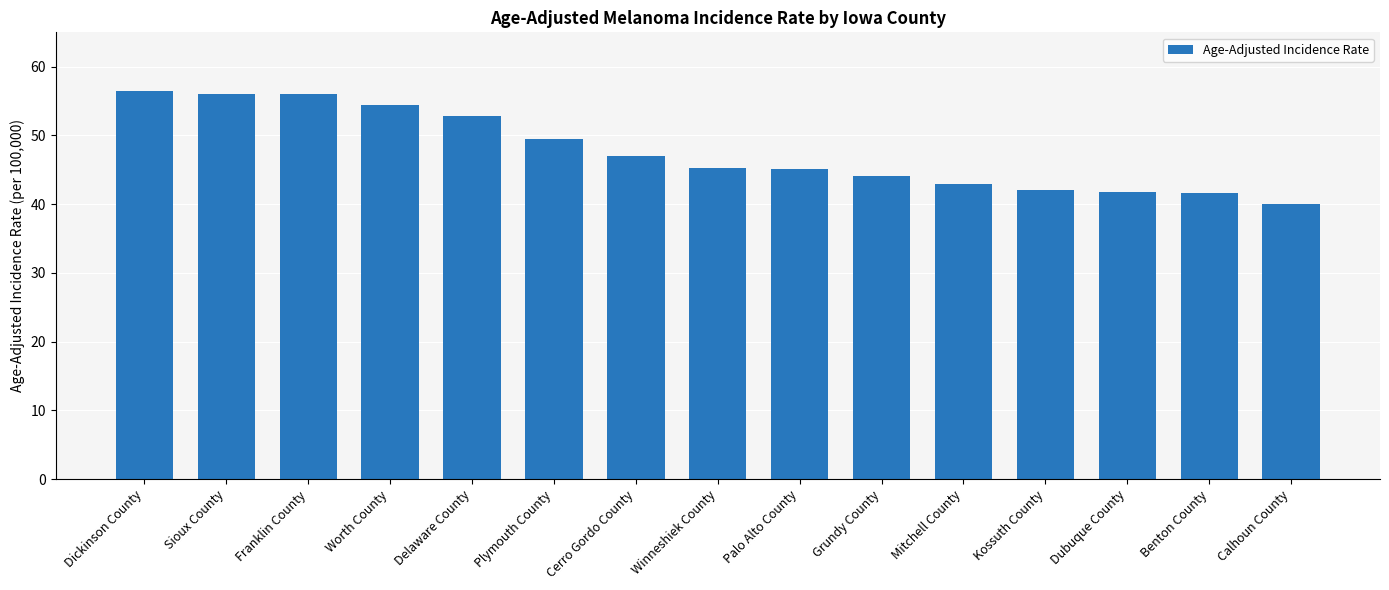

What is the label of the 15th bar from the left?

Calhoun County